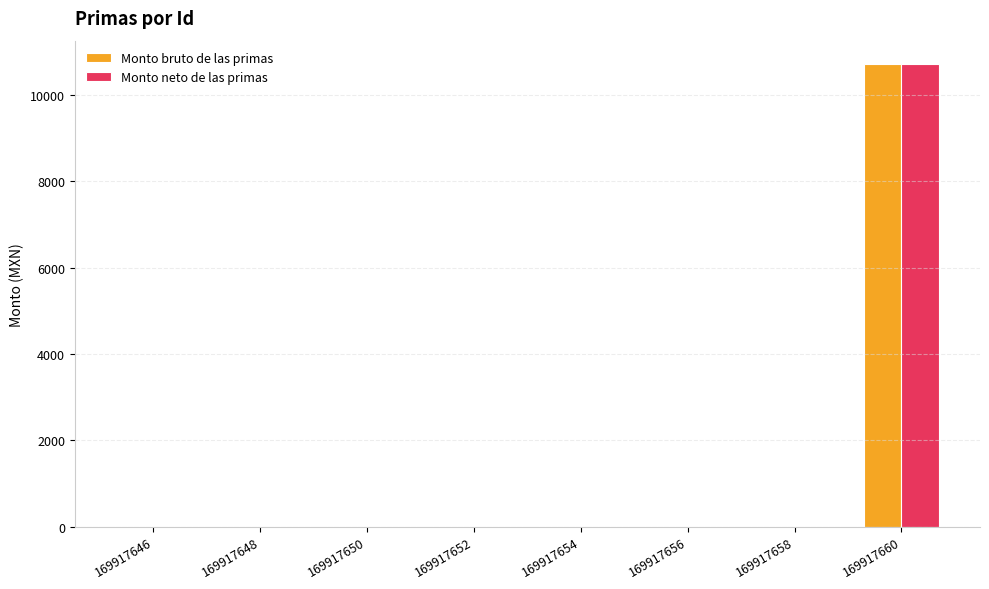

Reading right to left, list all the values displayed in this chart.

Monto bruto de las primas: 10723.6	0.0	0.0	0.0	0.0	0.0	0.0	0.0
Monto neto de las primas: 10723.6	0.0	0.0	0.0	0.0	0.0	0.0	0.0